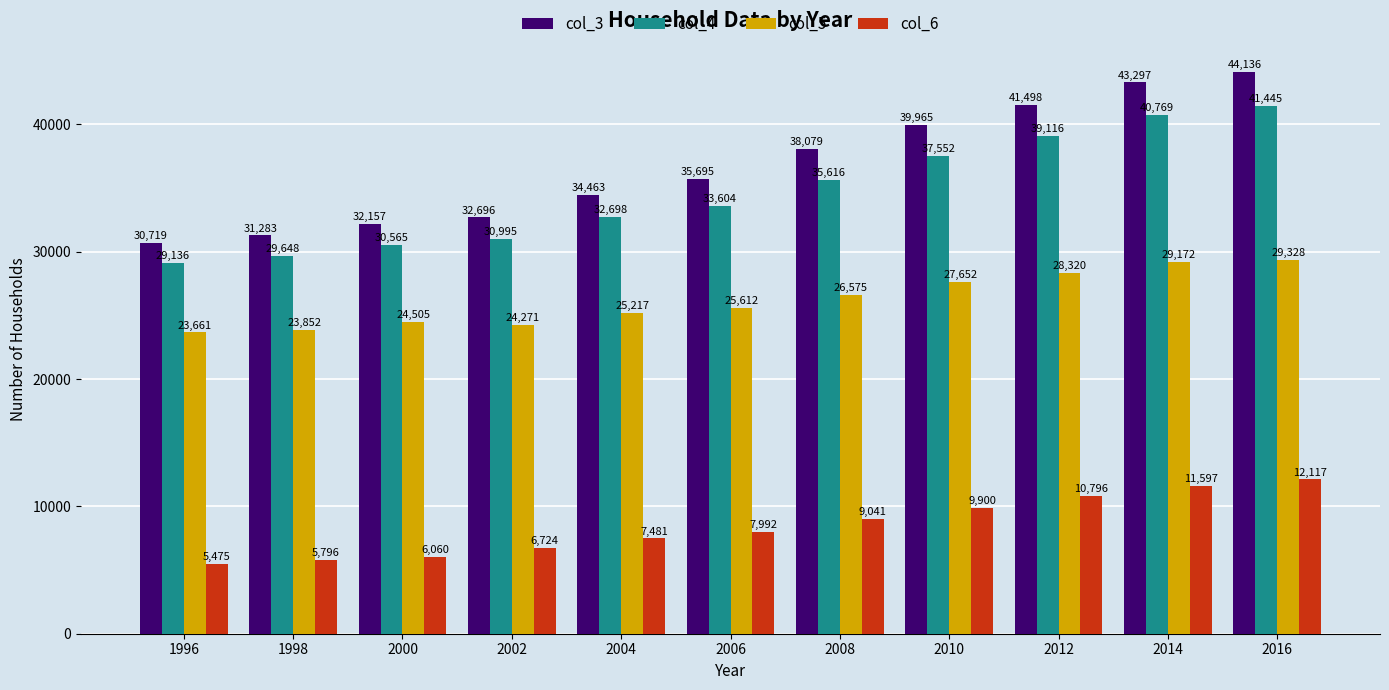

What value does the col_6 series have at 1998, to the nearest 50?

5800